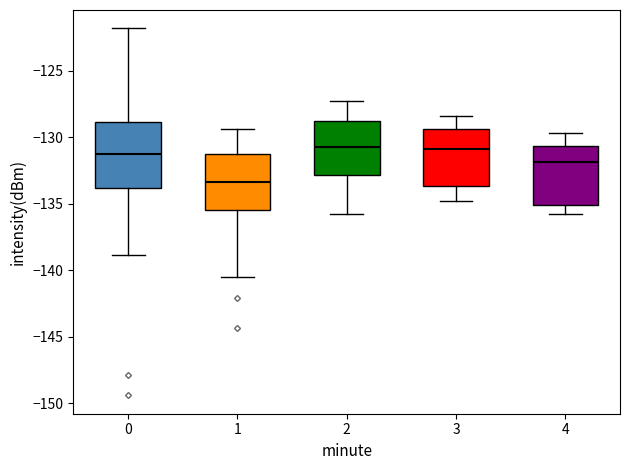

Which box's median line is the lowest?

1